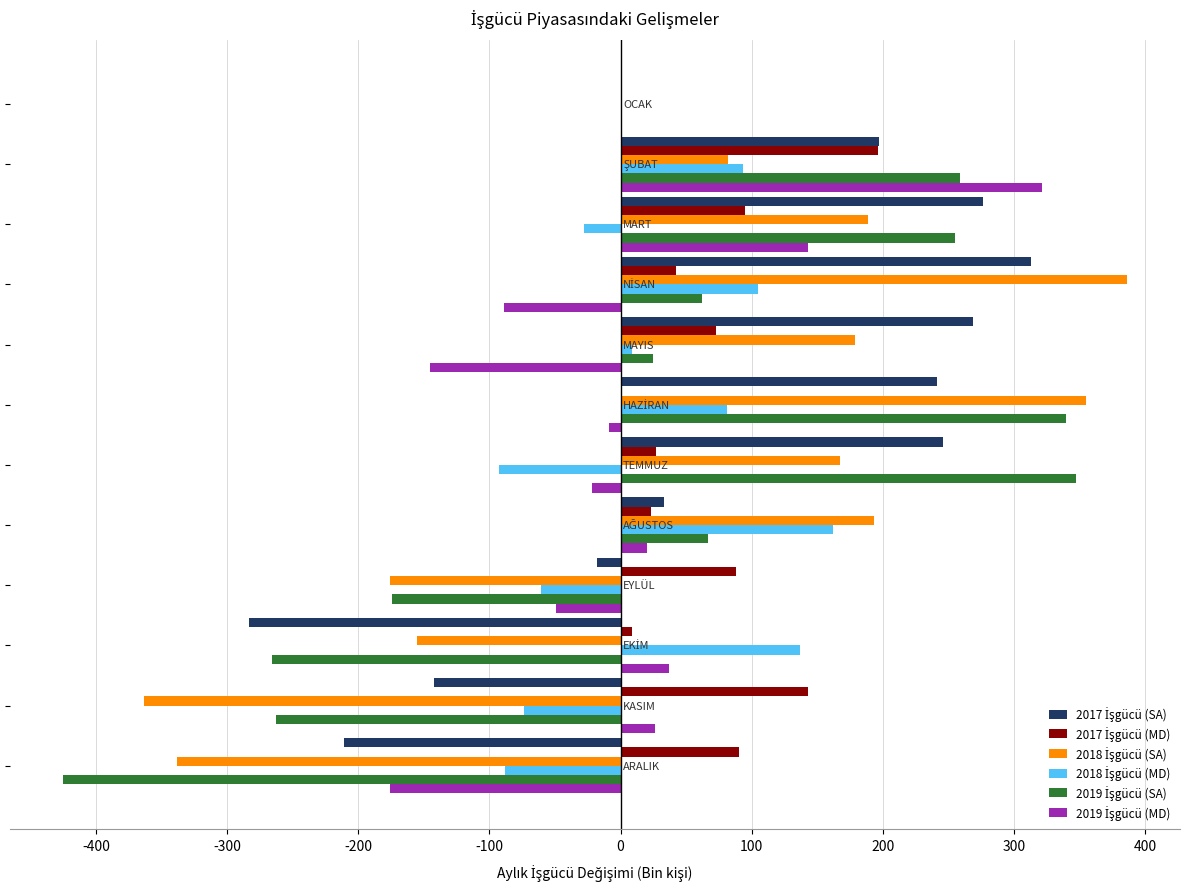

What is the maximum value for 2017 İşgücü (SA)?

313